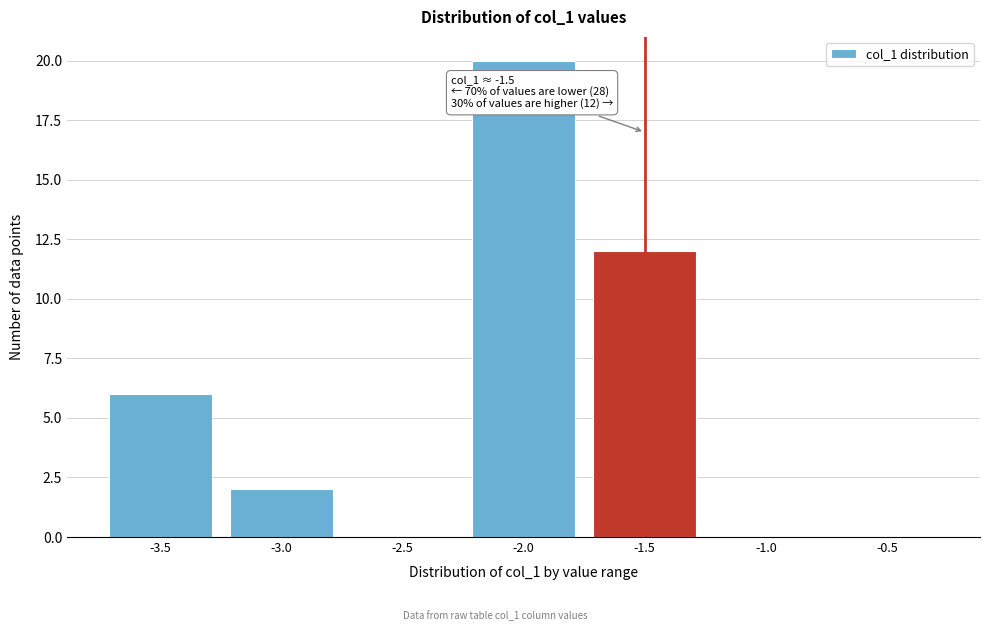

Reading left to right, what are all the values shown in this chart?

-3.5=6	-3.0=2	-2.5=0	-2.0=20	-1.5=12	-1.0=0	-0.5=0